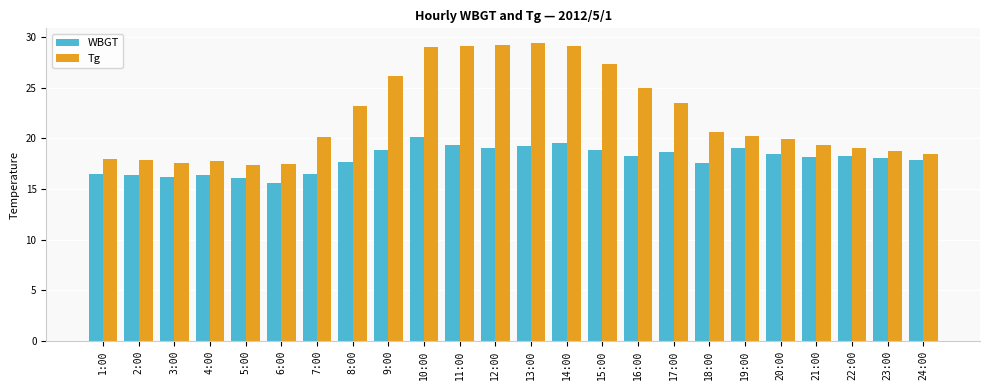

Which series has the widest spread of values?

Tg